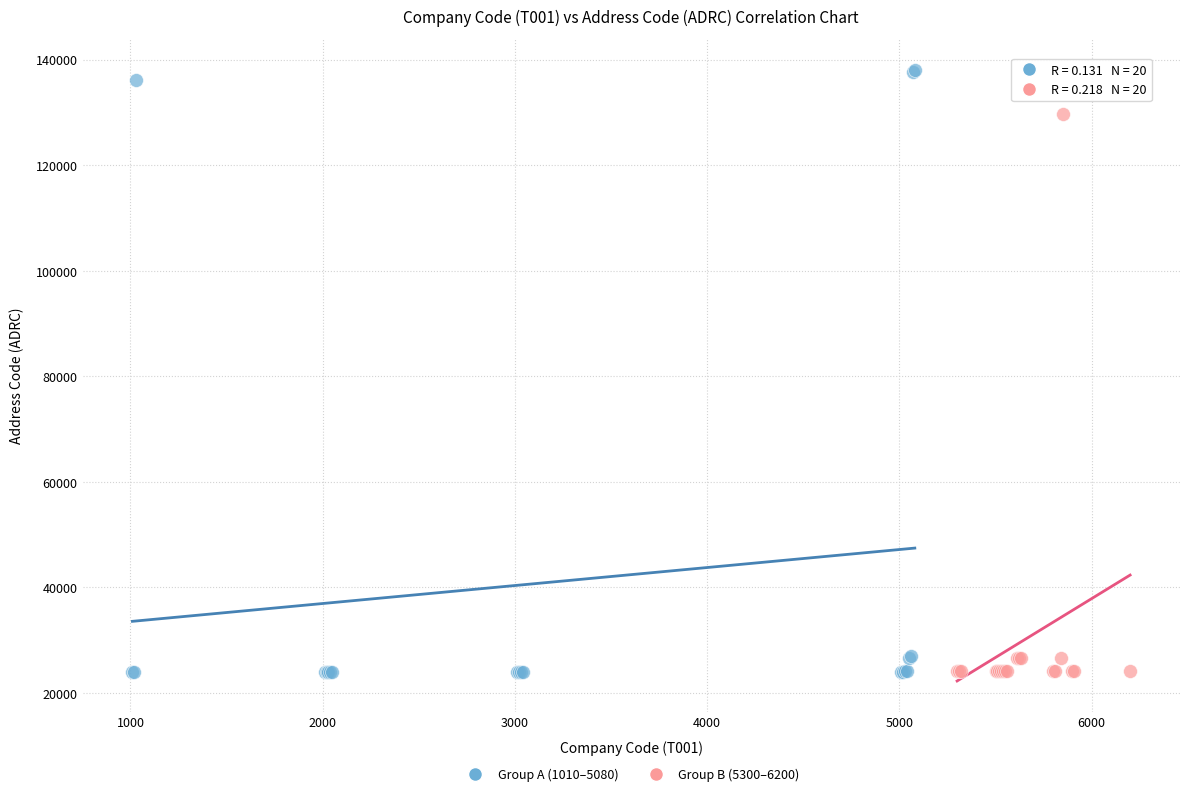

Which series reaches the maximum Y coordinate?

Group A (1010–5080)